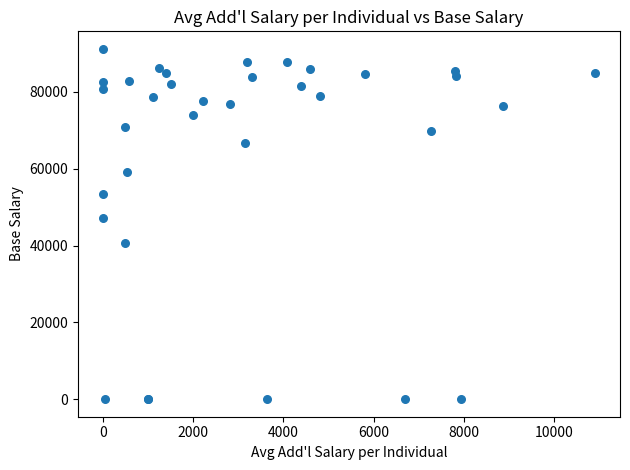

What Y value in the scatter plot is closest to 45613?

47104